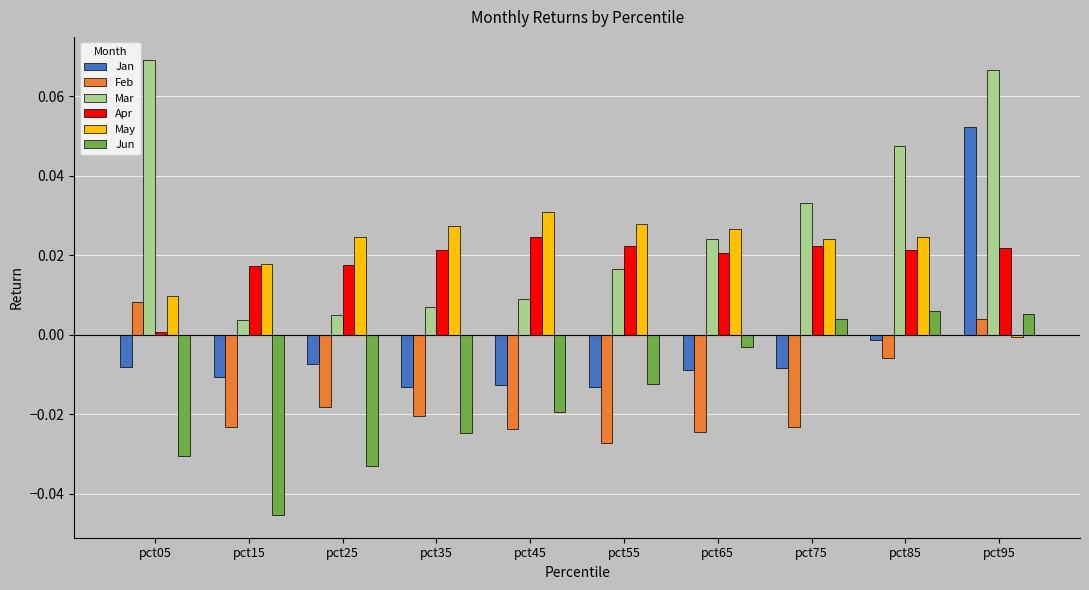

At which category does the chart reach its minimum across all series?

pct15